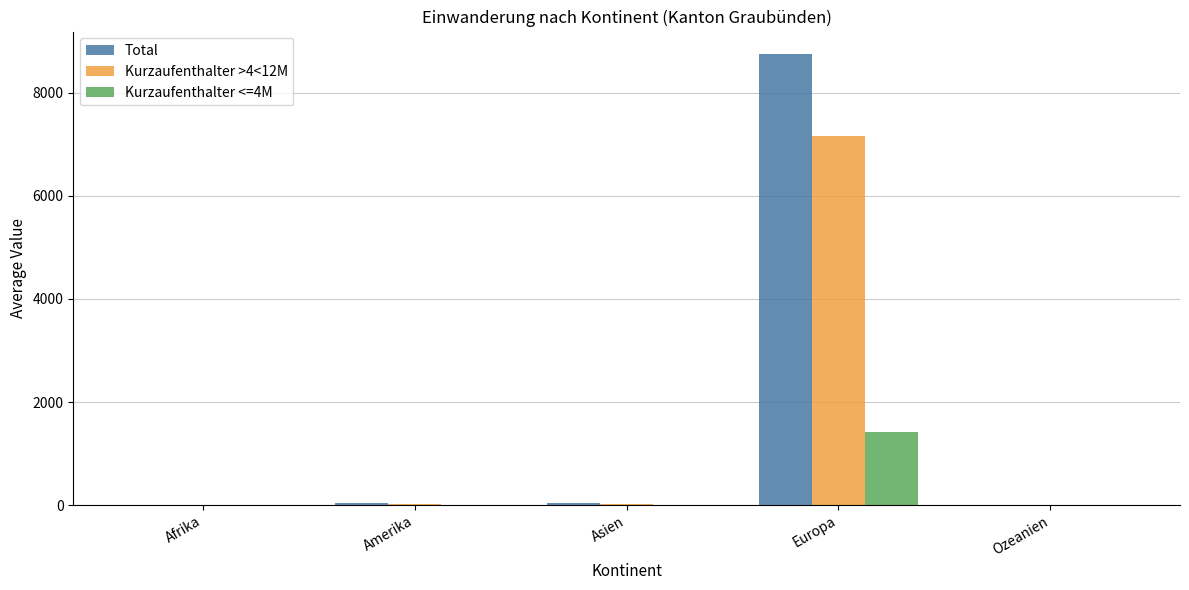

Which label corresponds to the largest value in the chart?

Europa